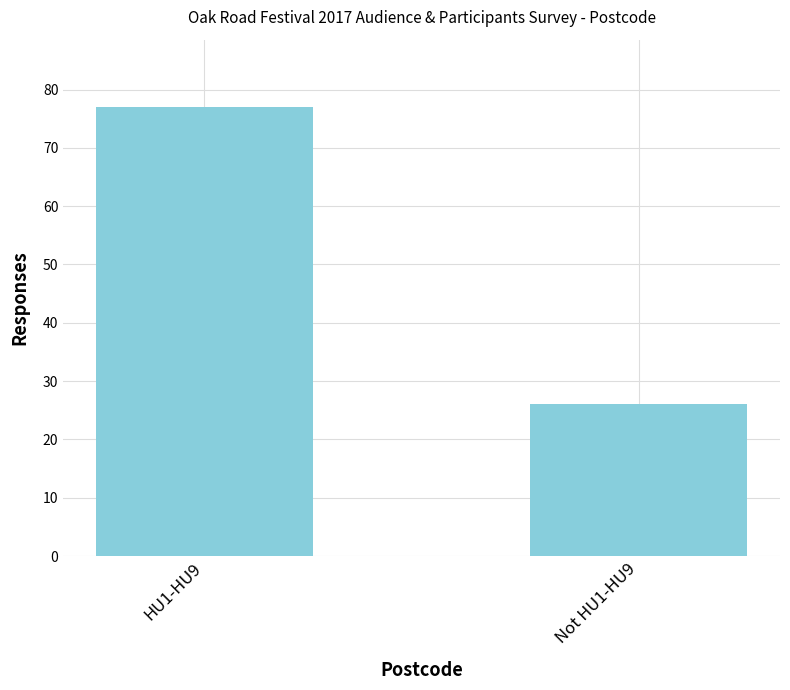

What is the sum of all values?

103